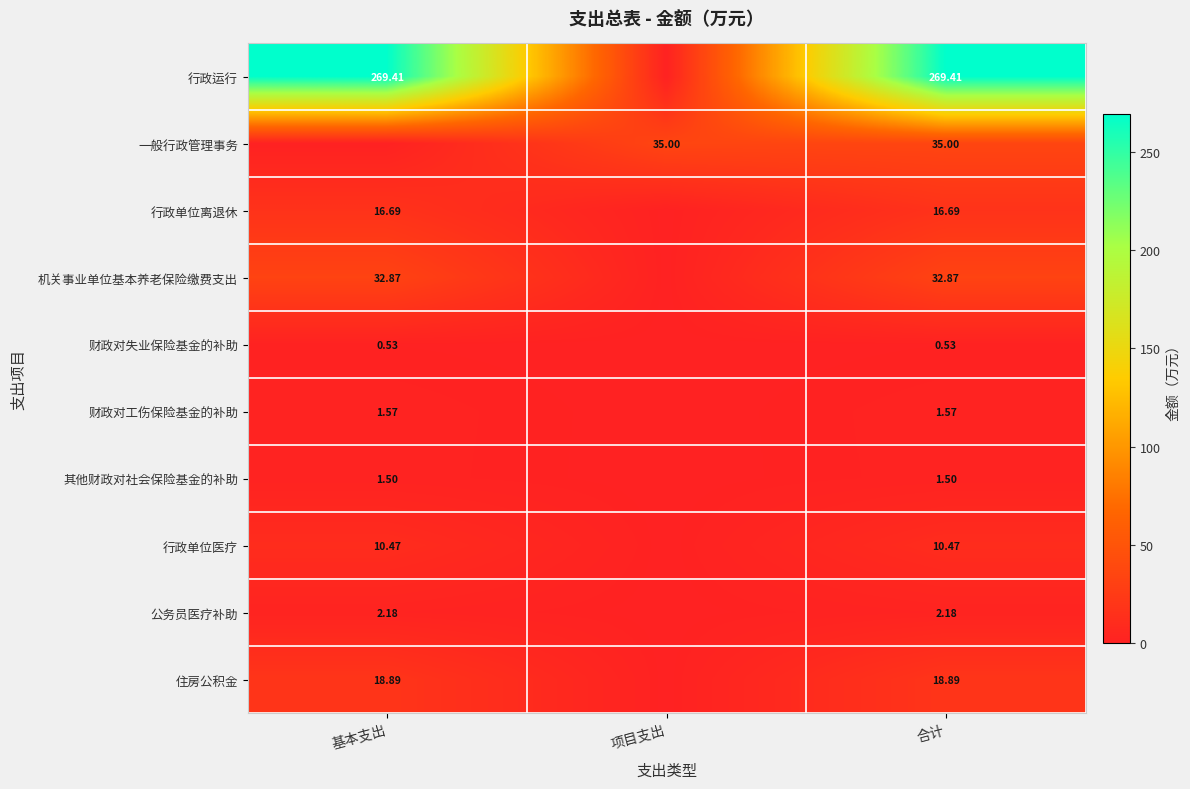

Rank the series at 合计 from lowest to highest value.

财政对失业保险基金的补助, 其他财政对社会保险基金的补助, 财政对工伤保险基金的补助, 公务员医疗补助, 行政单位医疗, 行政单位离退休, 住房公积金, 机关事业单位基本养老保险缴费支出, 一般行政管理事务, 行政运行